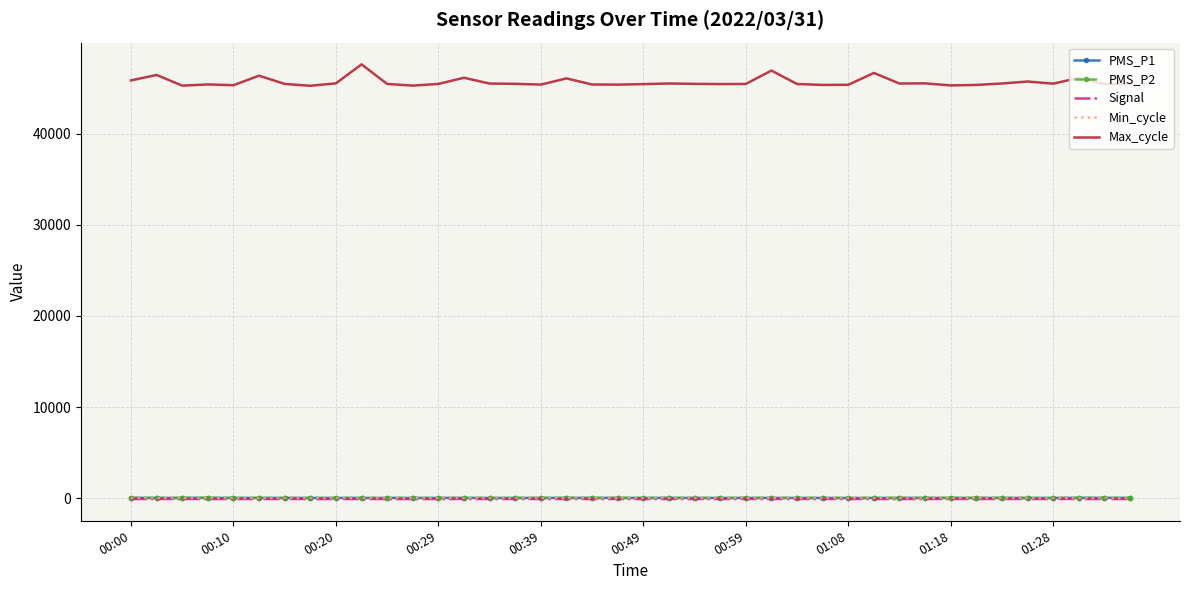

True or false: Min_cycle and Signal cross at least once.

False